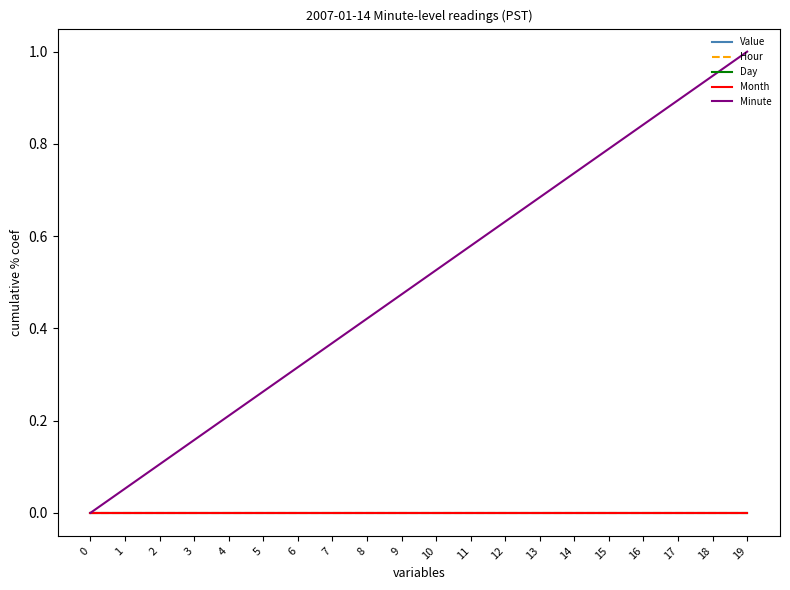

Is this an area chart (filled region under the line)?

No